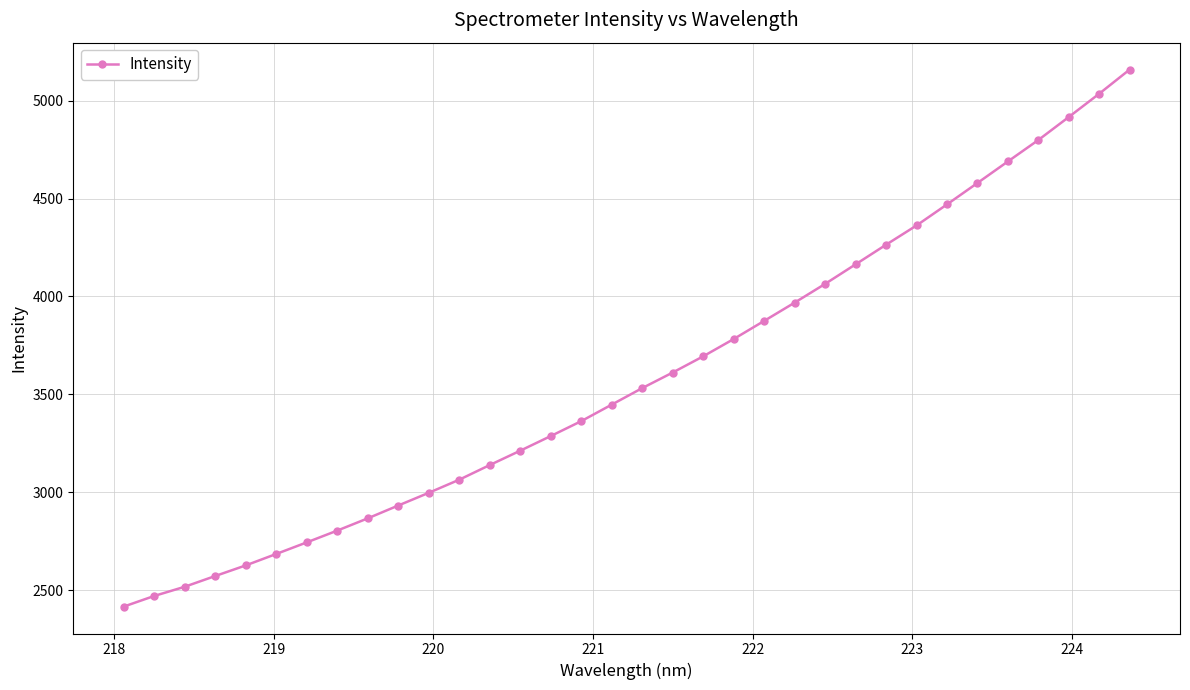

Is this an area chart (filled region under the line)?

No